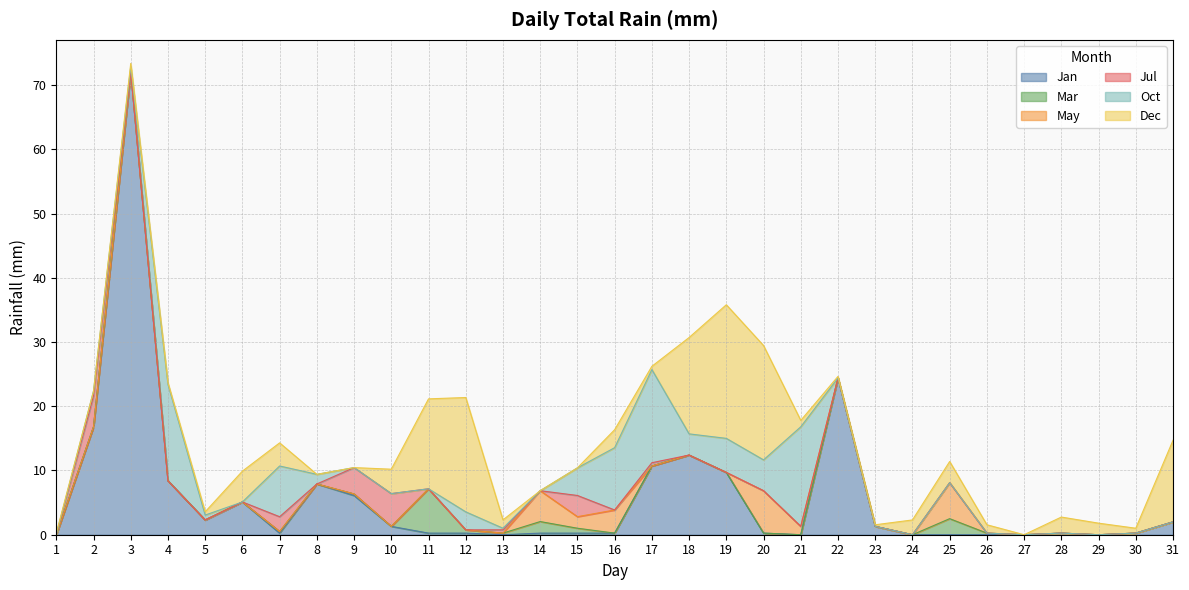

At how many categories does at least one series exceed 56?

1